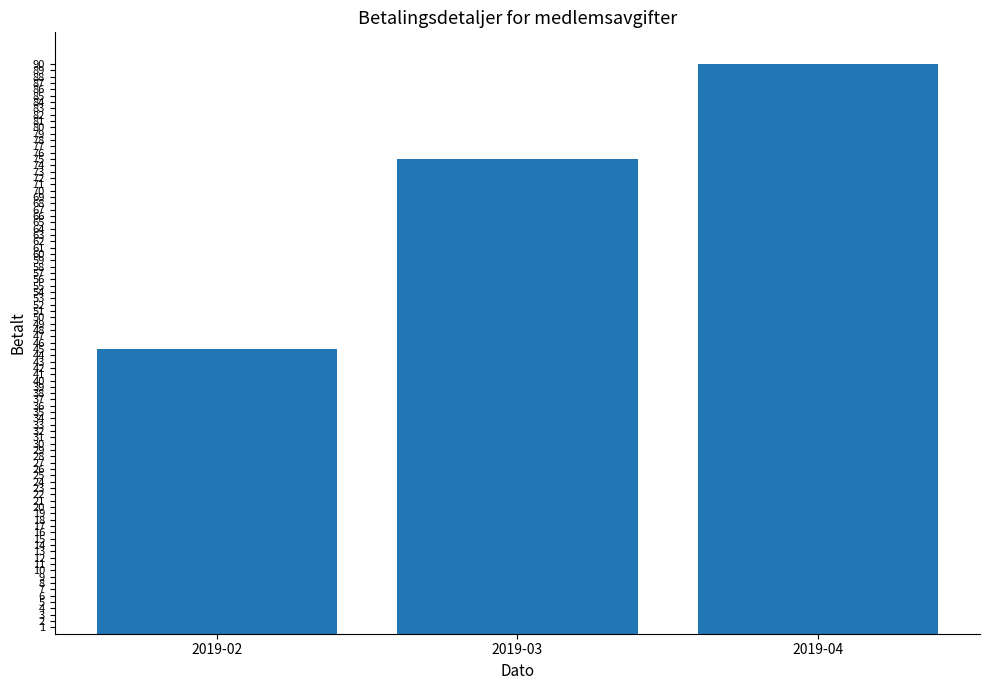

True or false: the data shows 75 at 2019-03.

True